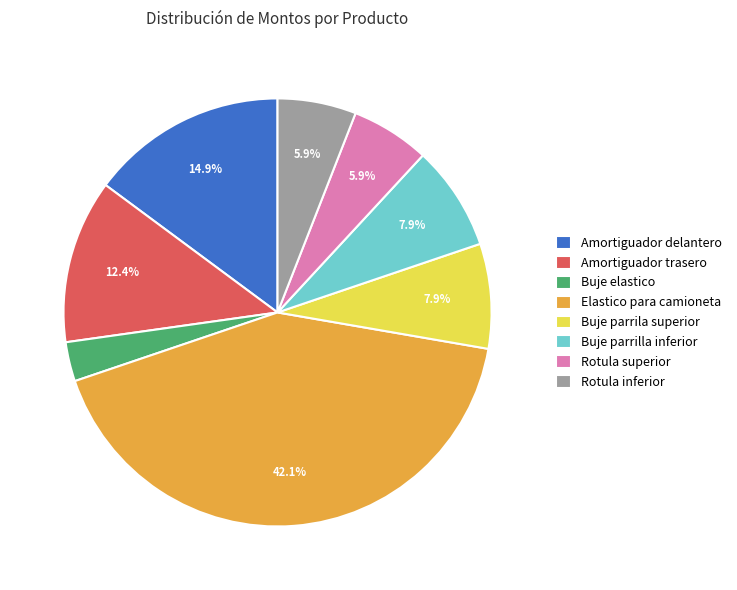

The Buje elastico slice represents 9% of the pie. True or false?

False